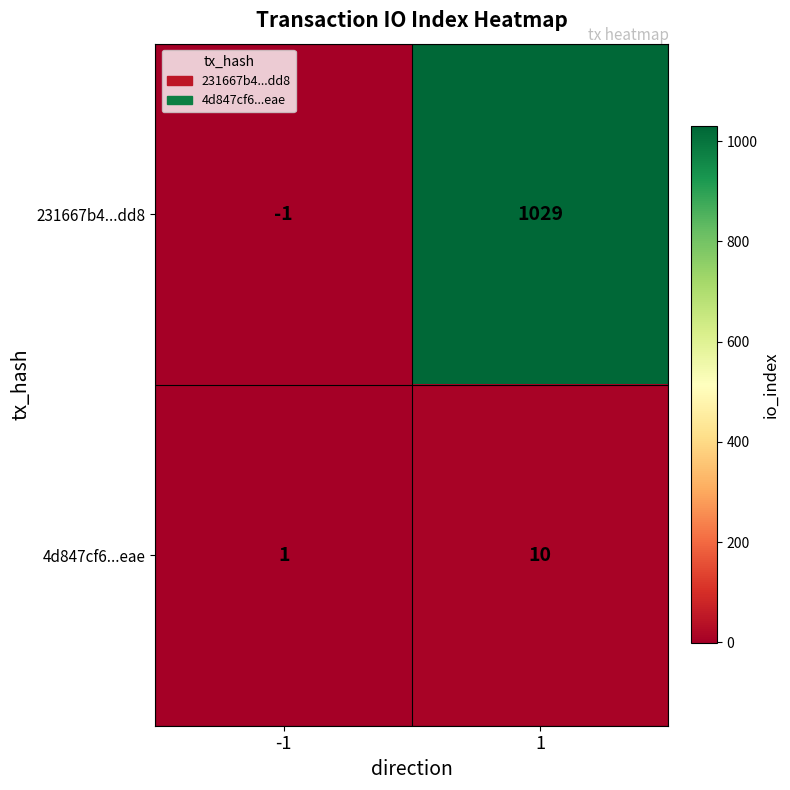

At 1, list the series in order from largest to smallest.

231667b4...dd8, 4d847cf6...eae